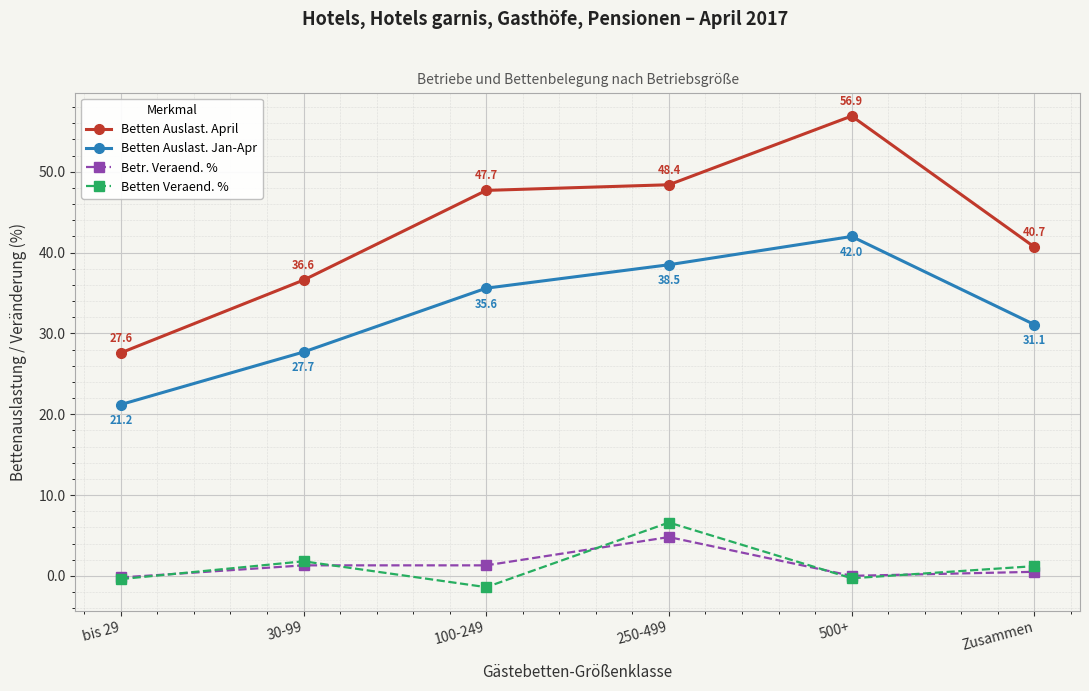

Is it true that Betten Veraend. % equals 8.7 at 250-499?

False